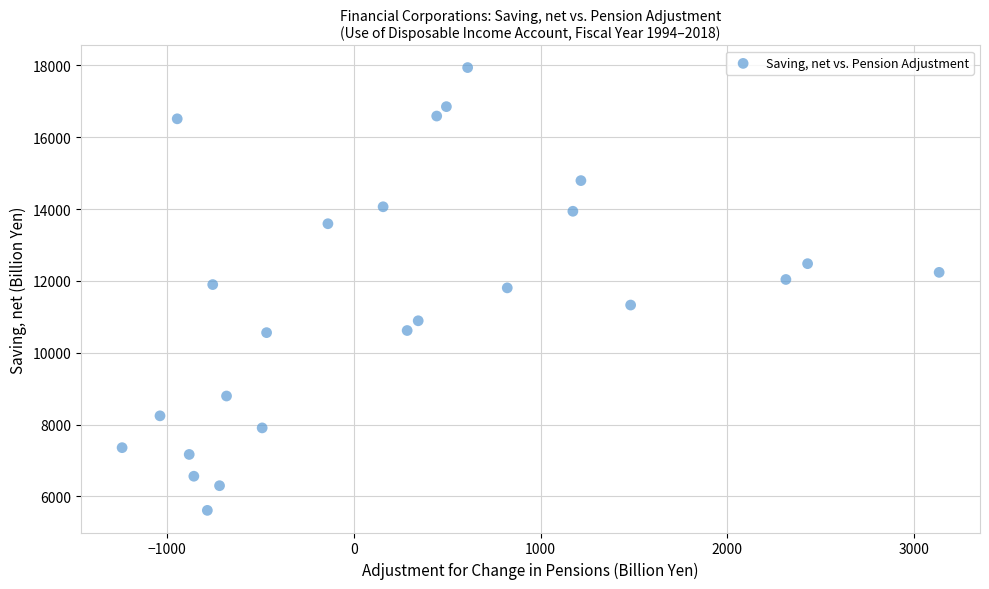

What is the range of X values (max minus min)?

4372.7